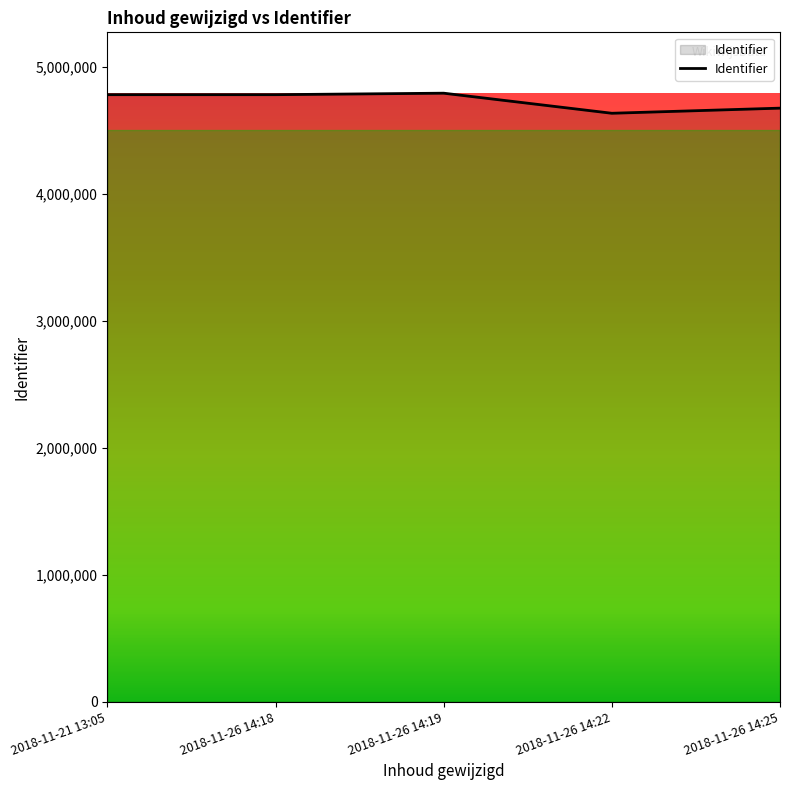

The value at 2018-11-26 14:19 is 1626699. True or false?

False